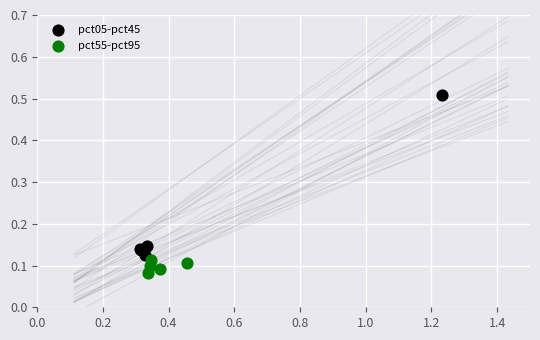

Which series contains the highest Y value?

pct05-pct45